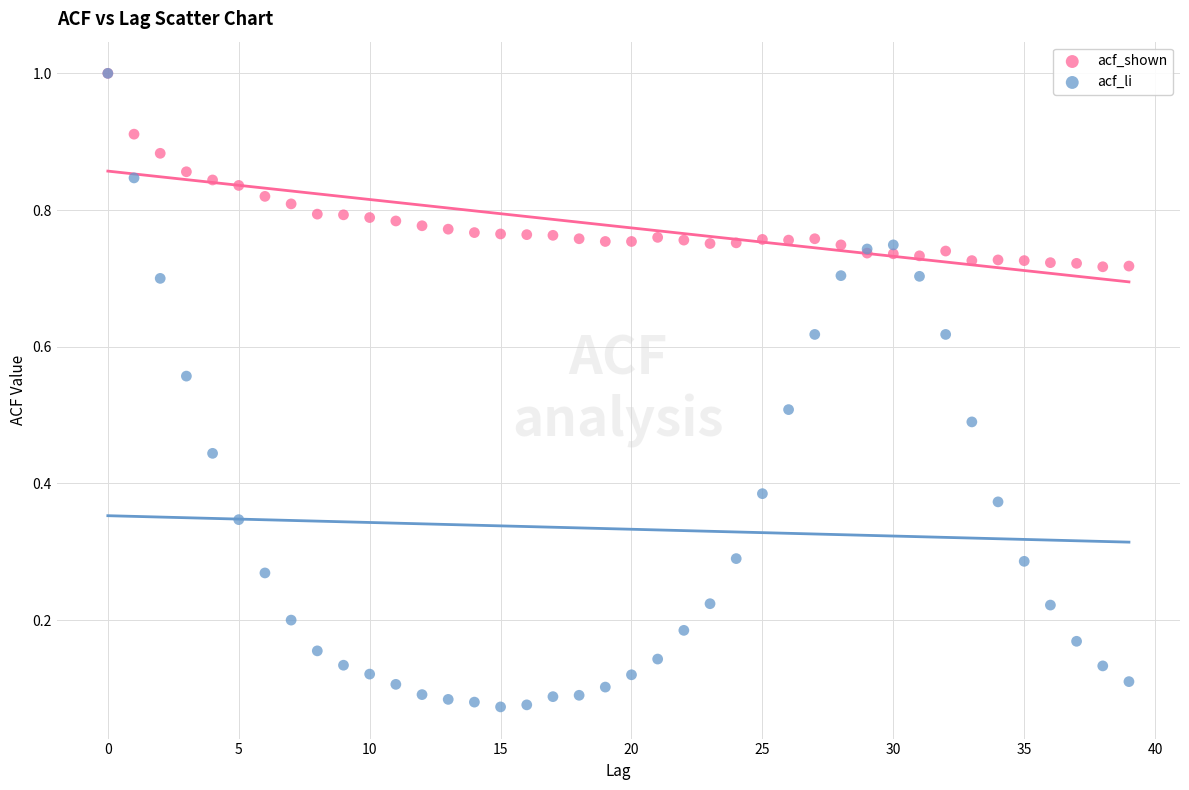

Which series has the widest spread of Y values?

acf_li